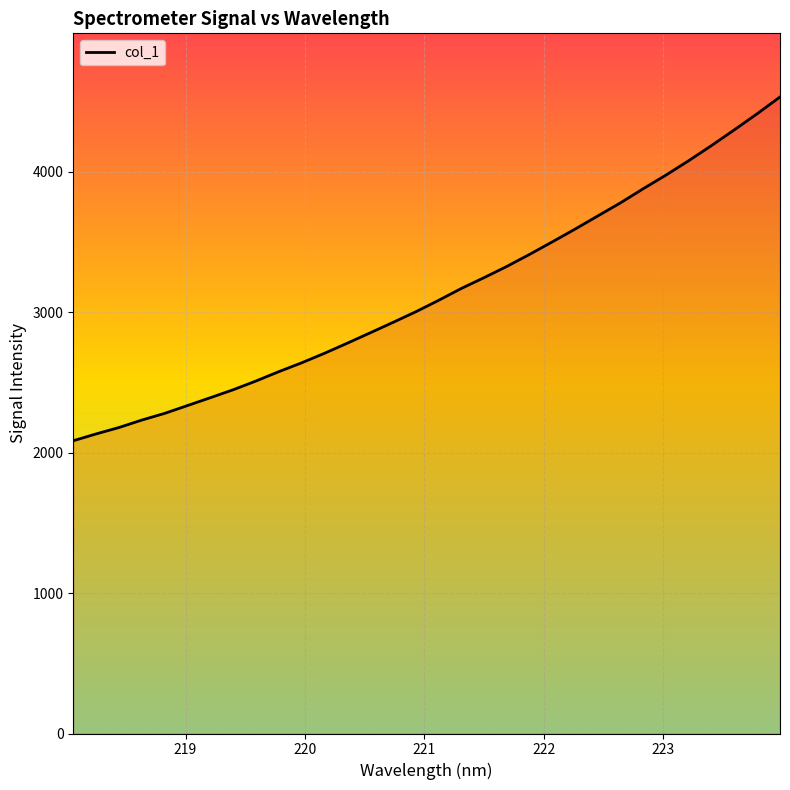

What is the greatest value displayed?

4534.0